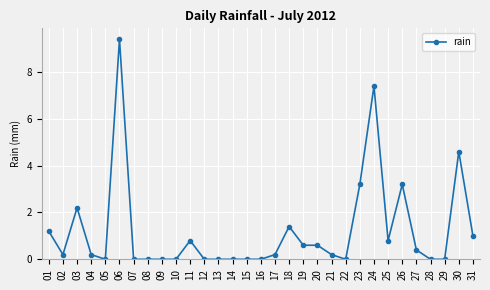

True or false: the data has more than 1 interior local peaks.

True